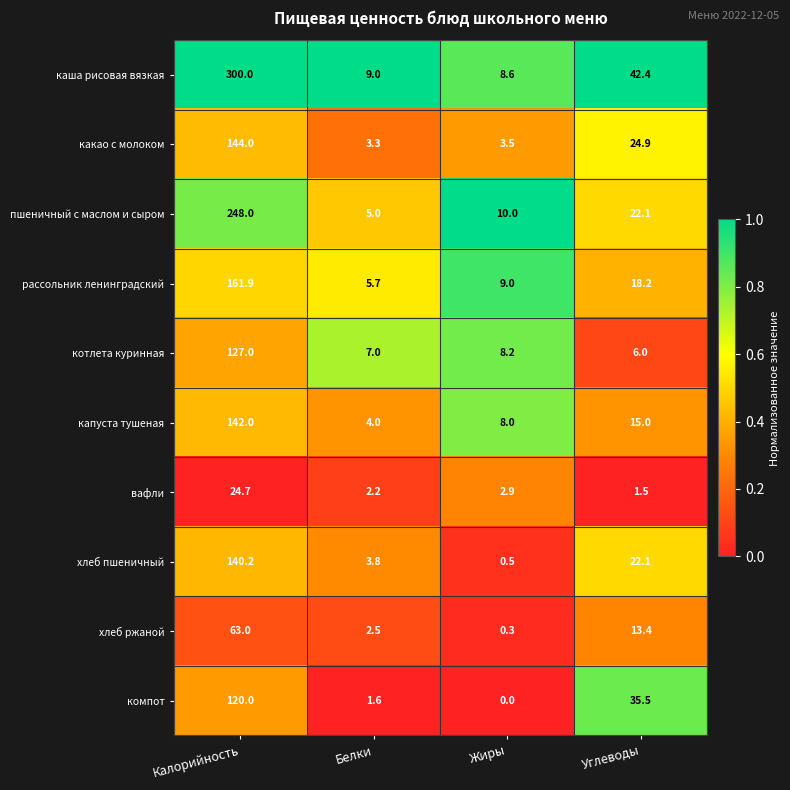

What is the average value of the каша рисовая вязкая series?

90.0